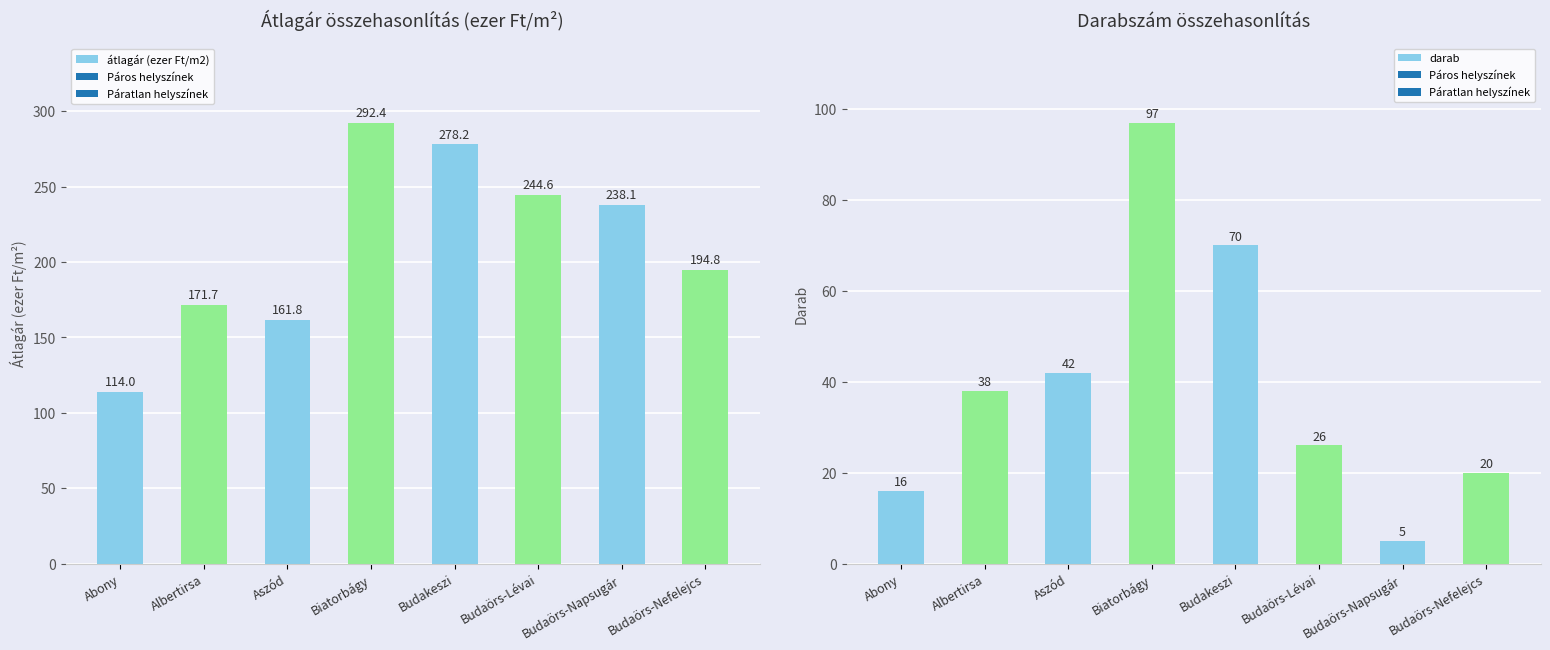

What is the sum of the darab values at Budaörs-Nefelejcs and Albertirsa?

58